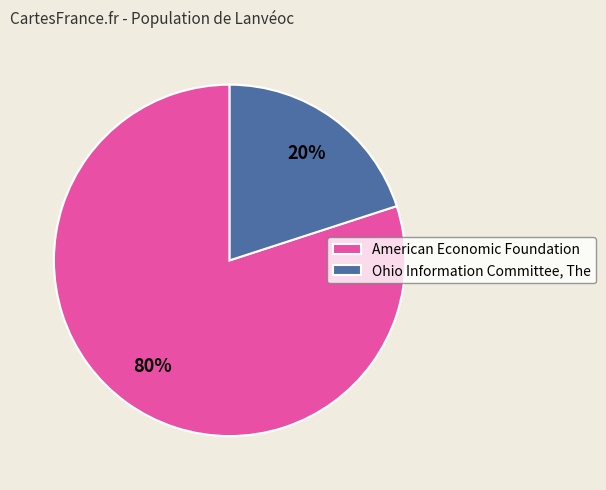

To the nearest percent, what is the difference between the Ohio Information Committee, The and American Economic Foundation slice percentages?

60%